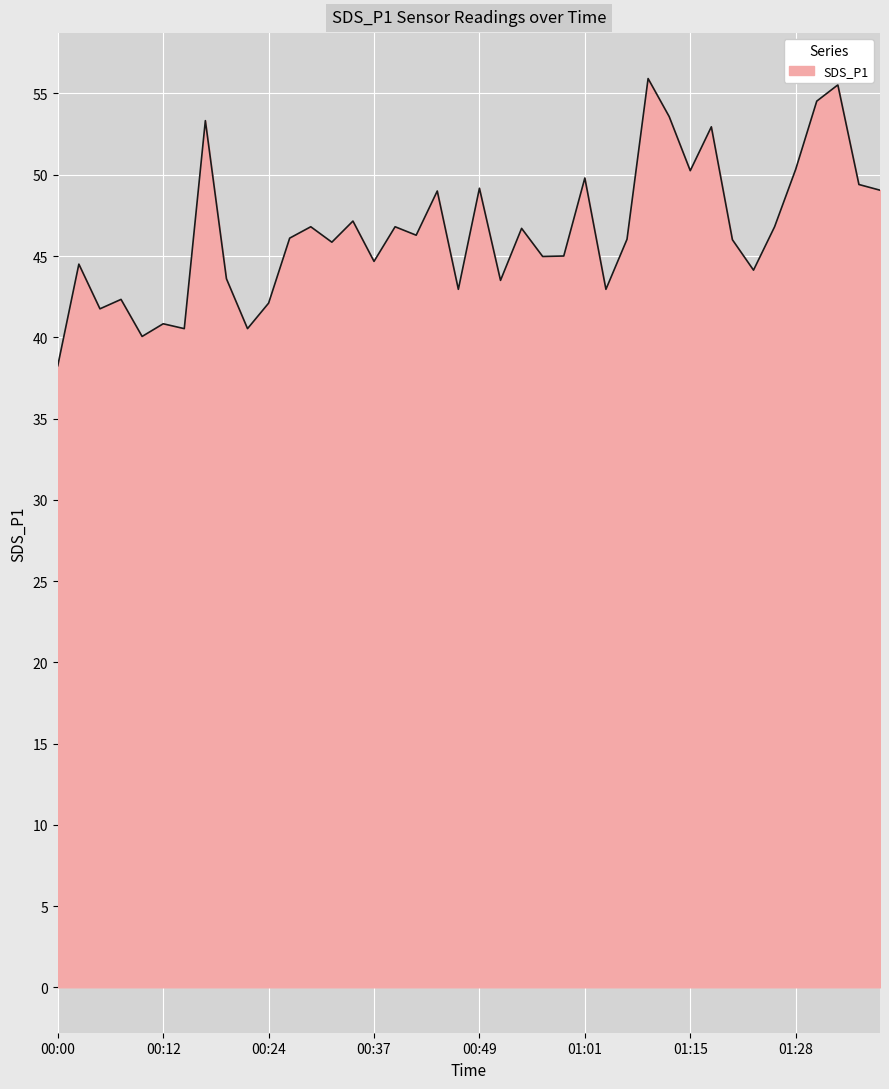

What is the greatest value displayed?

55.9